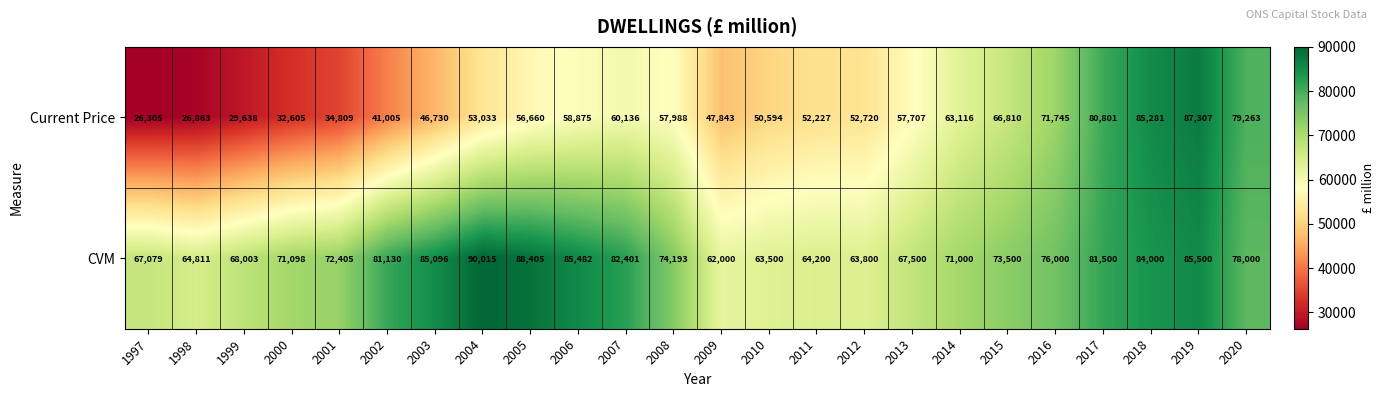

At which label does CVM reach its minimum?

2009